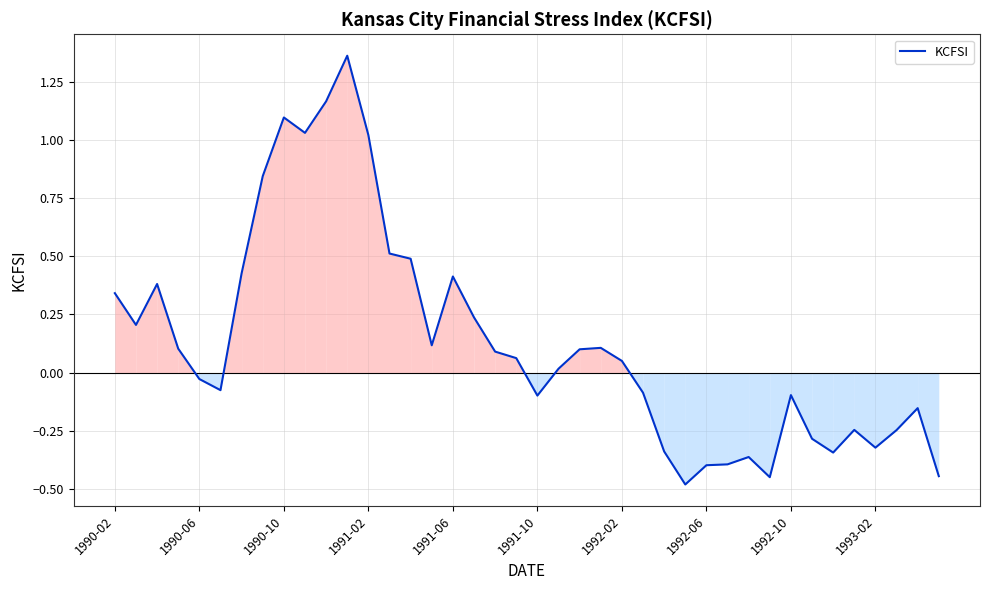

Is it true that the value at 1991-06 is 0.4?

True